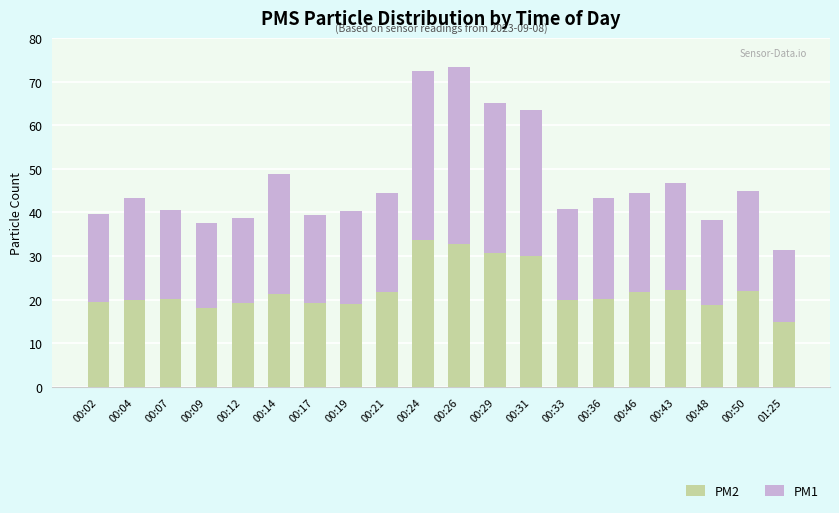

True or false: PM2 has a value of 22.2 at 00:43.

True